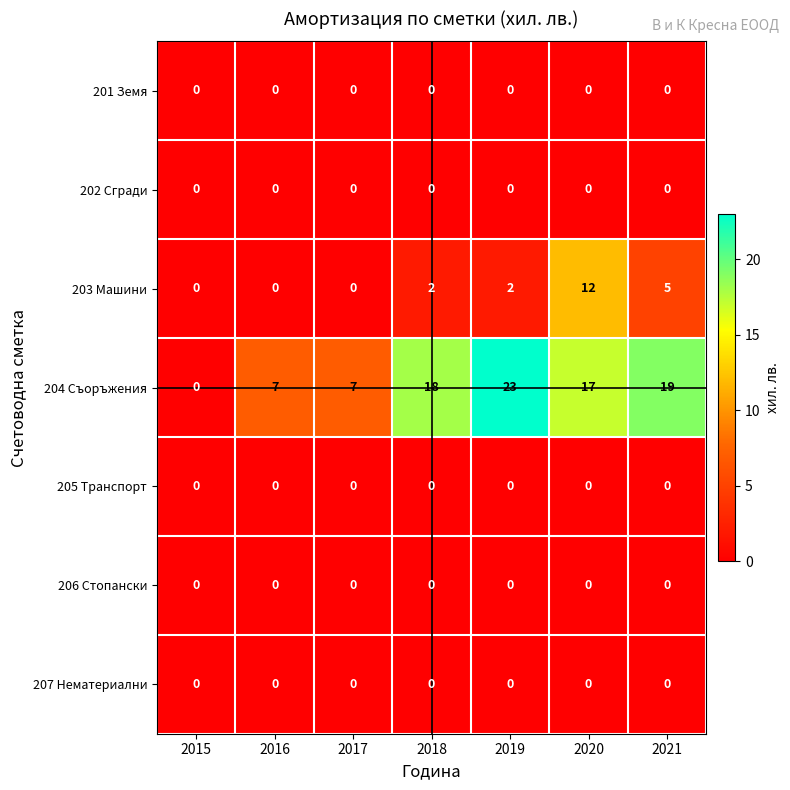

Which series has the largest range (max minus min)?

204 Съоръжения